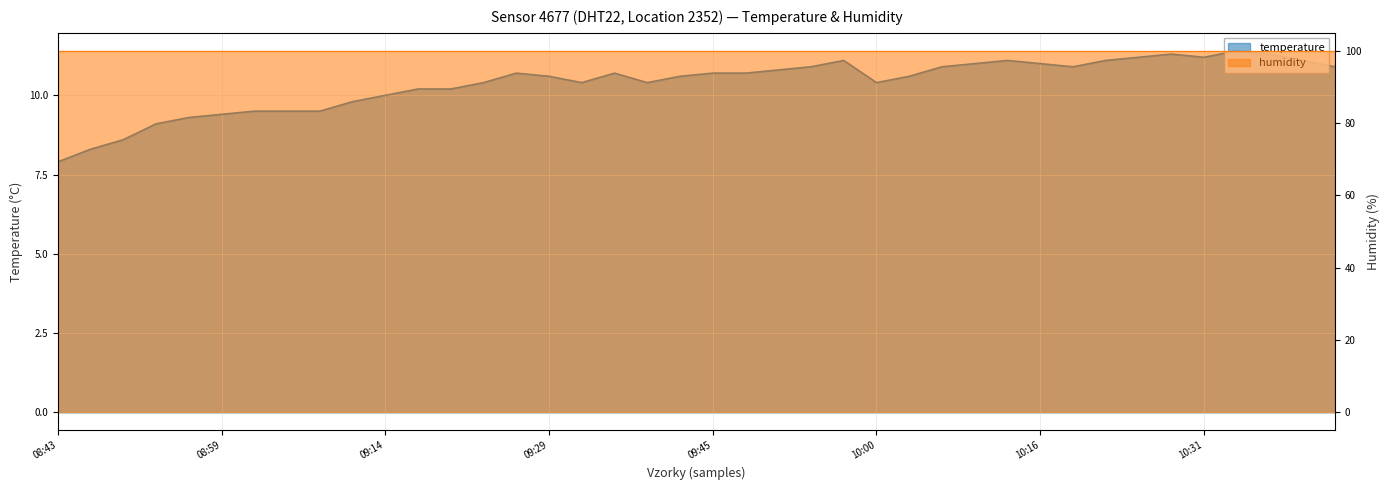

Rank the categories by value from highest to lowest.

2023-11-21T10:34:33, 2023-11-21T10:28:24, 2023-11-21T10:37:36, 2023-11-21T10:25:21, 2023-11-21T10:31:29, 2023-11-21T09:57:39, 2023-11-21T10:13:02, 2023-11-21T10:22:18, 2023-11-21T10:40:41, 2023-11-21T10:09:55, 2023-11-21T10:16:07, 2023-11-21T09:54:35, 2023-11-21T10:06:51, 2023-11-21T10:19:14, 2023-11-21T10:43:48, 2023-11-21T09:51:27, 2023-11-21T09:26:42, 2023-11-21T09:35:54, 2023-11-21T09:45:17, 2023-11-21T09:48:23, 2023-11-21T09:29:48, 2023-11-21T09:42:05, 2023-11-21T10:03:47, 2023-11-21T09:23:39, 2023-11-21T09:32:51, 2023-11-21T09:38:57, 2023-11-21T10:00:44, 2023-11-21T09:17:33, 2023-11-21T09:20:37, 2023-11-21T09:14:30, 2023-11-21T09:11:23, 2023-11-21T09:02:12, 2023-11-21T09:05:15, 2023-11-21T09:08:19, 2023-11-21T08:59:08, 2023-11-21T08:56:03, 2023-11-21T08:53:00, 2023-11-21T08:49:56, 2023-11-21T08:46:53, 2023-11-21T08:43:49